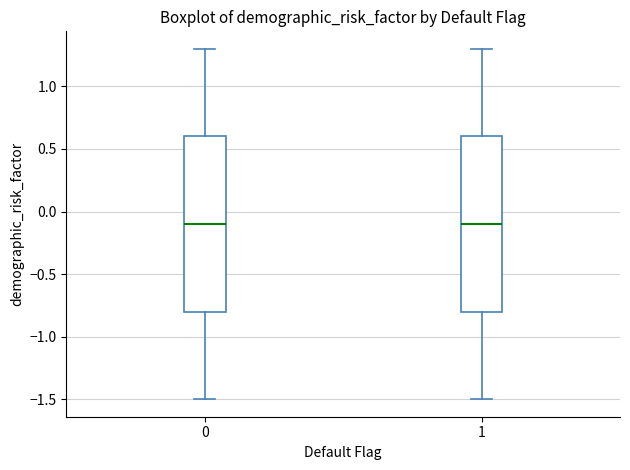

Reading left to right, transcribe this box plot: for each box, give where its median line is, the range the box spans, and where its two whiskers end, as read against the y-axis. The values are not printed on the chart, so give them approximately, as read against the axis.

0: median -0.1, box -0.8 to 0.6, whiskers -1.5 to 1.3
1: median -0.1, box -0.8 to 0.6, whiskers -1.5 to 1.3